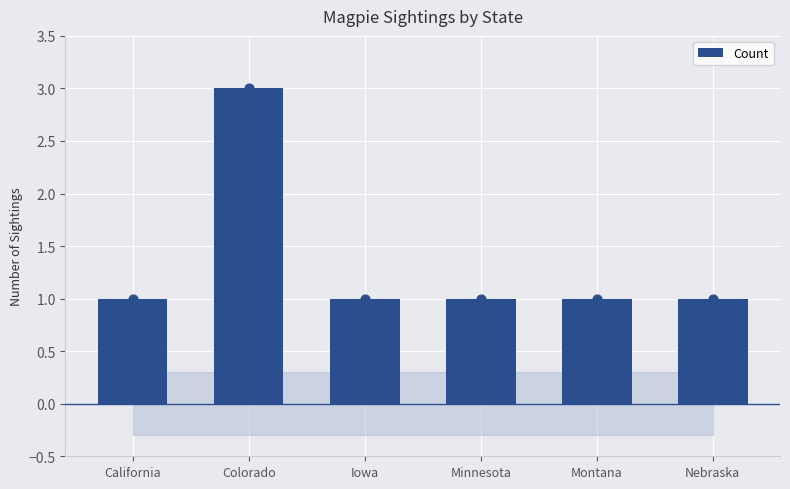

Between Montana and Colorado, which is larger?

Colorado